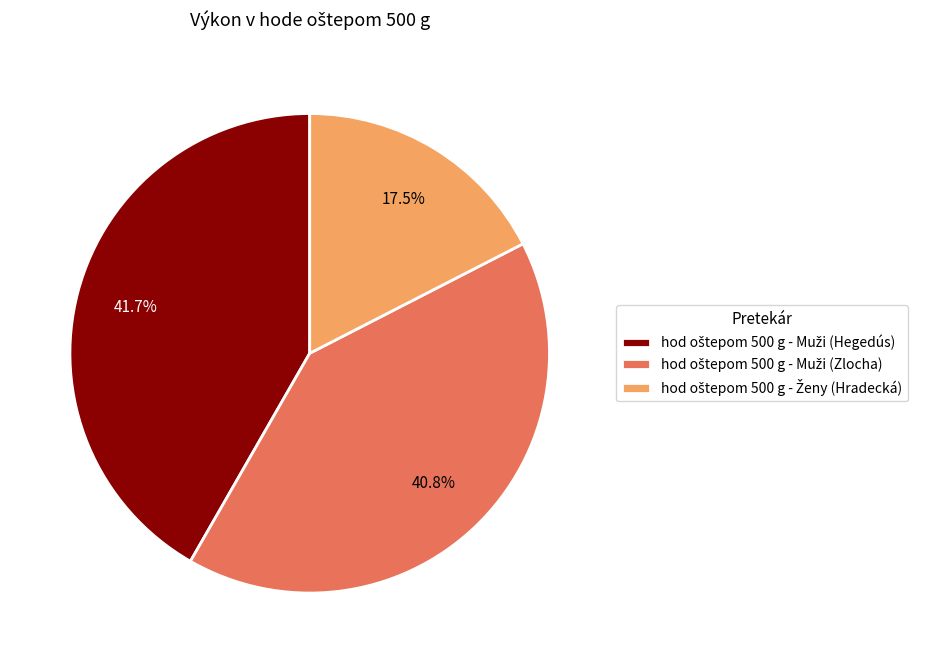

Does any single category account for the majority?

No